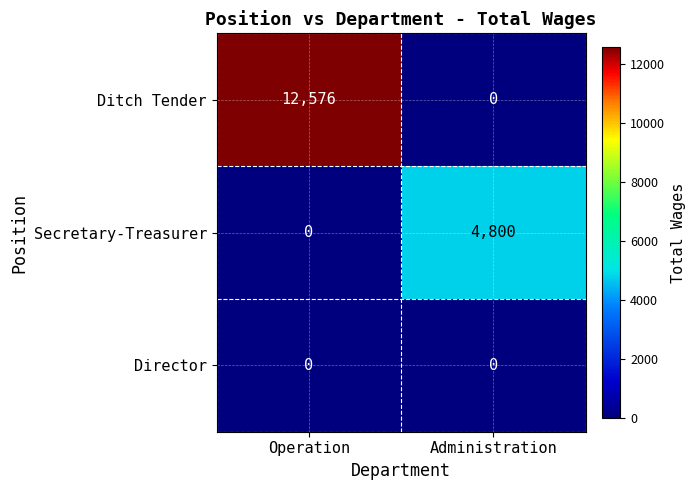

Rank the series by their maximum value, from highest to lowest.

Ditch Tender, Secretary-Treasurer, Director